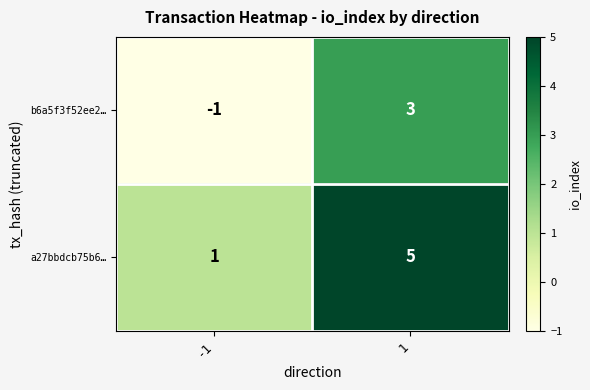

What is the maximum value shown in the chart?

5